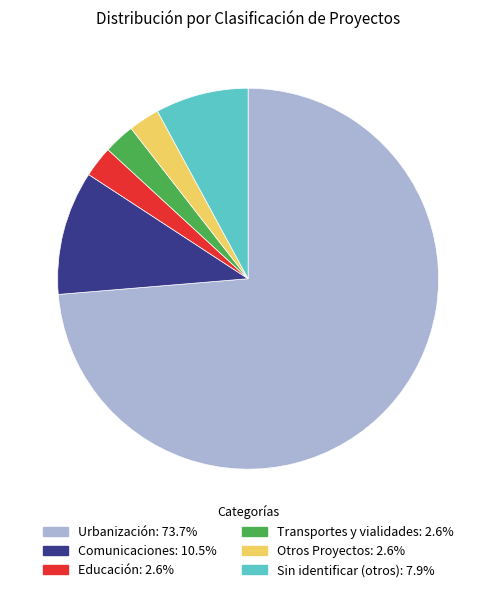

What is the ratio of the value at Otros Proyectos: 2.6% to the value at Sin identificar (otros): 7.9%?

0.3